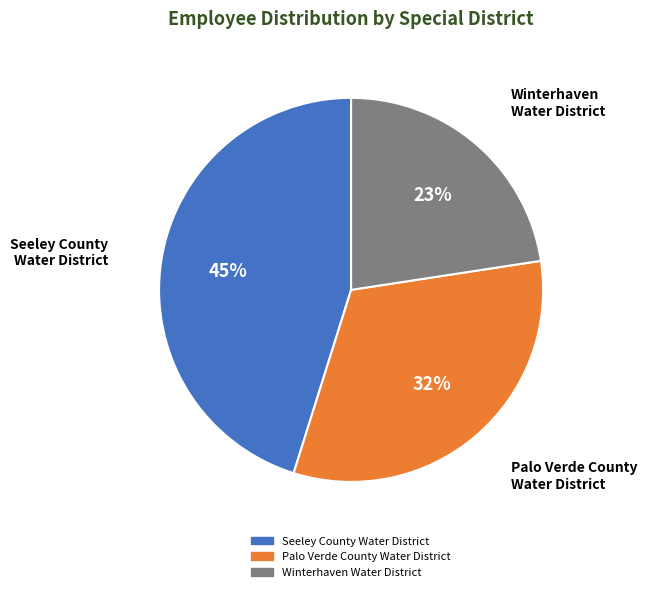

How many segments does this pie chart have?

3